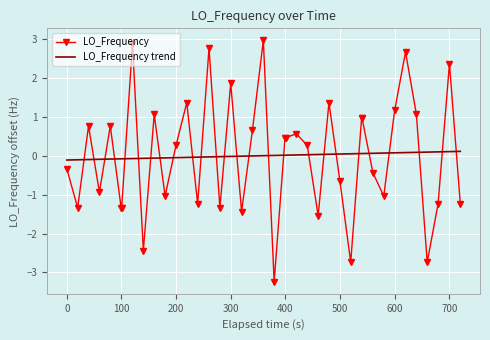

Which series has the widest spread of values?

LO_Frequency